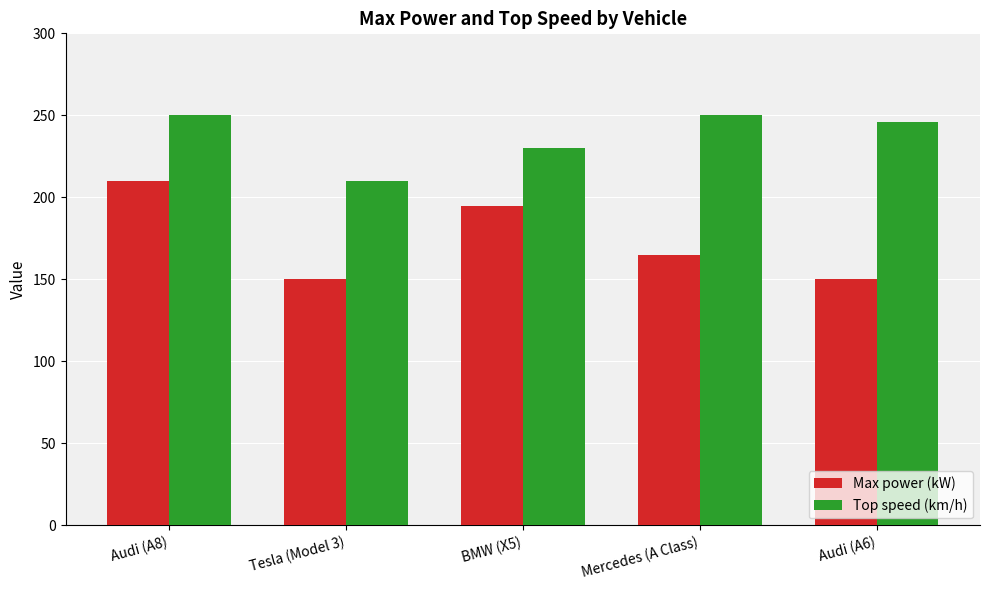

What is the greatest value displayed?

250